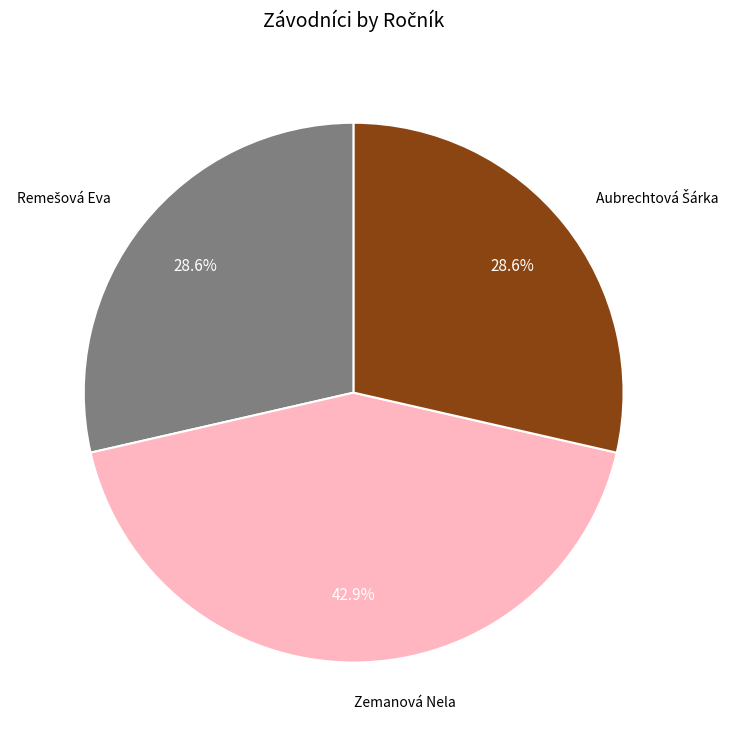

To the nearest percent, what is the difference between the largest and smallest slice percentages?

14%